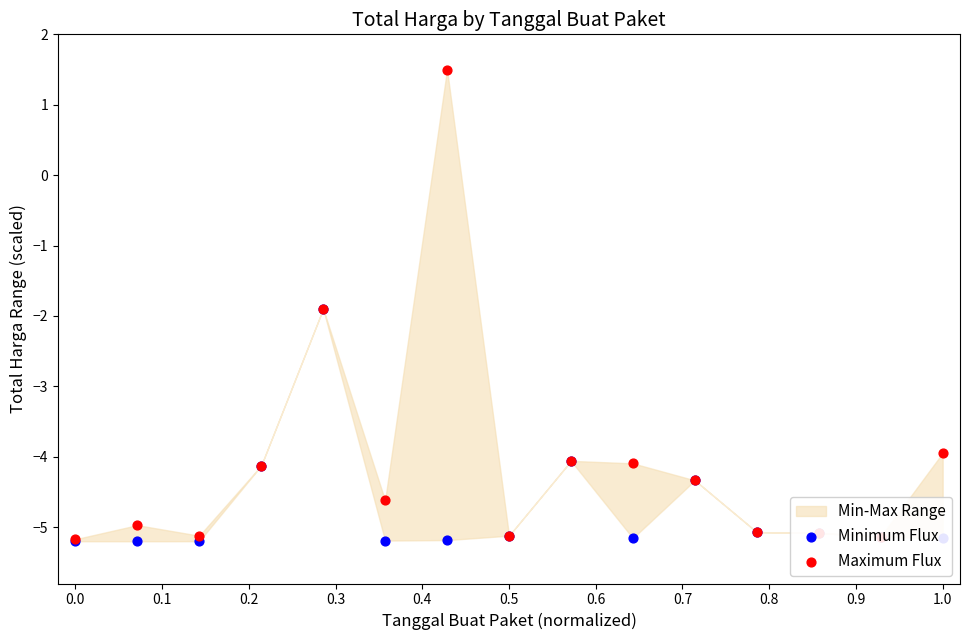

Which series reaches the maximum Y coordinate?

Maximum Flux